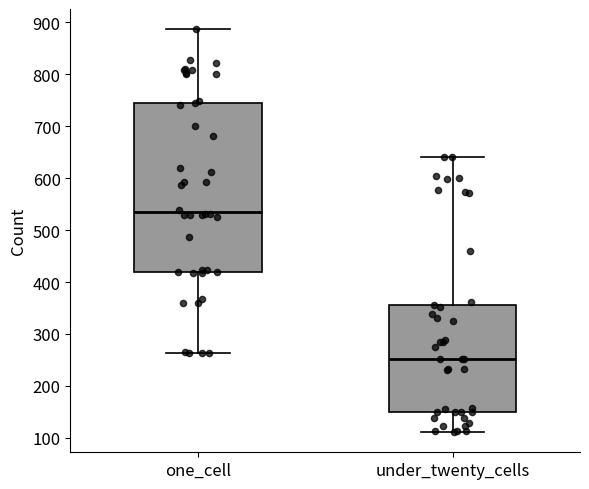

Reading left to right, transcribe this box plot: for each box, give where its median line is, the range the box spans, and where its two whiskers end, as read against the y-axis. The values are not printed on the chart, so give them approximately, as read against the axis.

one_cell: median 540, box 420 to 750, whiskers 260 to 890
under_twenty_cells: median 250, box 150 to 360, whiskers 110 to 640